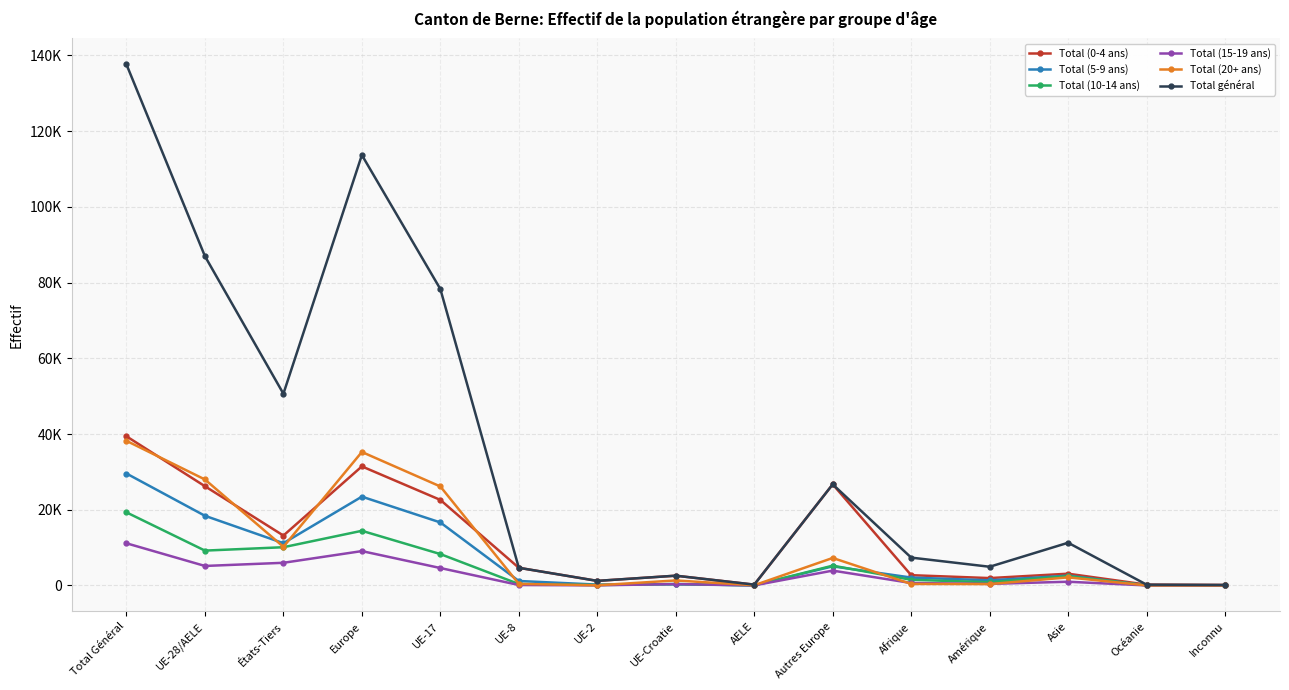

Where is the first local maximum for Total (10-14 ans)?

Europe